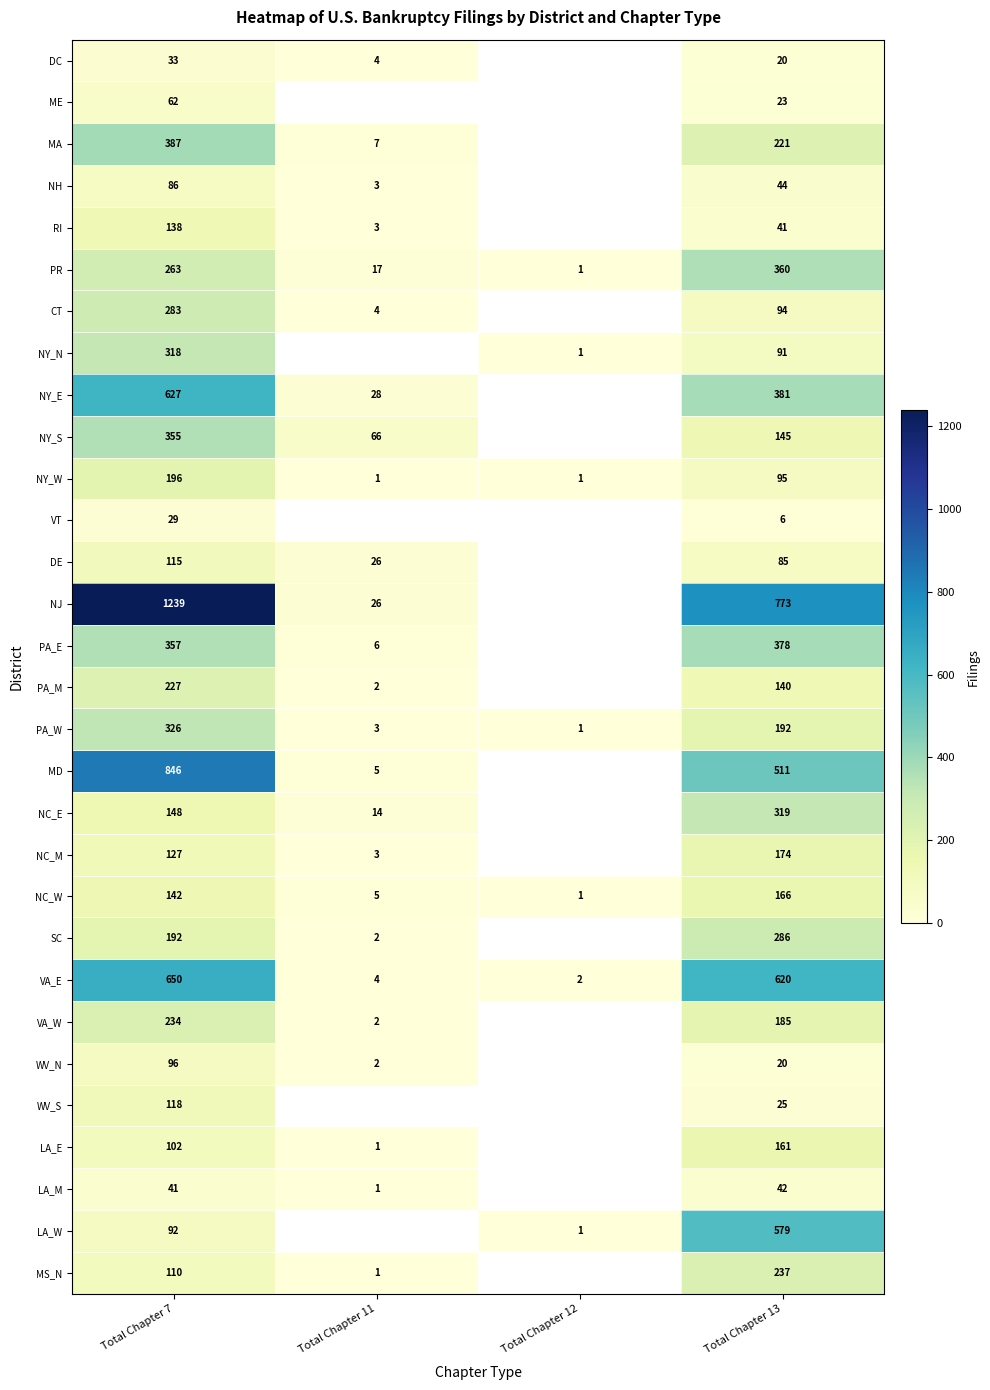

Where is DC nearest to the value 18?

Total Chapter 13